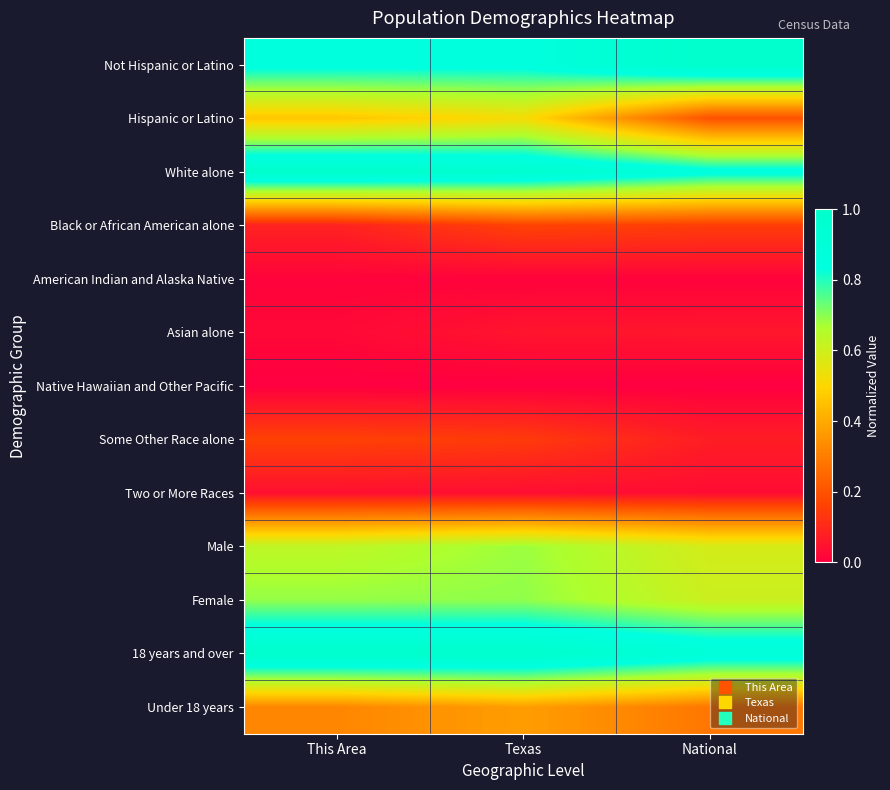

Reading left to right, what are all the values shown in this chart?

Not Hispanic or Latino: This Area=0.9	Texas=0.9	National=1.0
Hispanic or Latino: This Area=0.5	Texas=0.5	National=0.2
White alone: This Area=1.0	Texas=1.0	National=0.9
Black or African American alone: This Area=0.1	Texas=0.2	National=0.1
American Indian and Alaska Native: This Area=0.0	Texas=0.0	National=0.0
Asian alone: This Area=0.0	Texas=0.1	National=0.1
Native Hawaiian and Other Pacific: This Area=0.0	Texas=0.0	National=0.0
Some Other Race alone: This Area=0.2	Texas=0.1	National=0.1
Two or More Races: This Area=0.0	Texas=0.0	National=0.0
Male: This Area=0.6	Texas=0.7	National=0.6
Female: This Area=0.7	Texas=0.7	National=0.6
18 years and over: This Area=1.0	Texas=1.0	National=0.9
Under 18 years: This Area=0.3	Texas=0.4	National=0.3